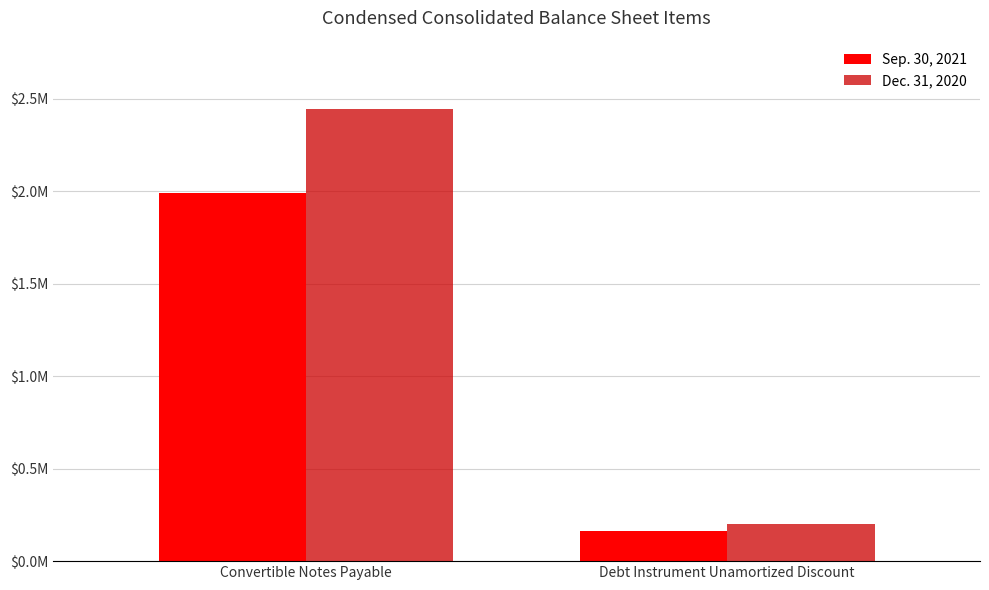

What are all the series names shown in the legend?

Sep. 30, 2021, Dec. 31, 2020